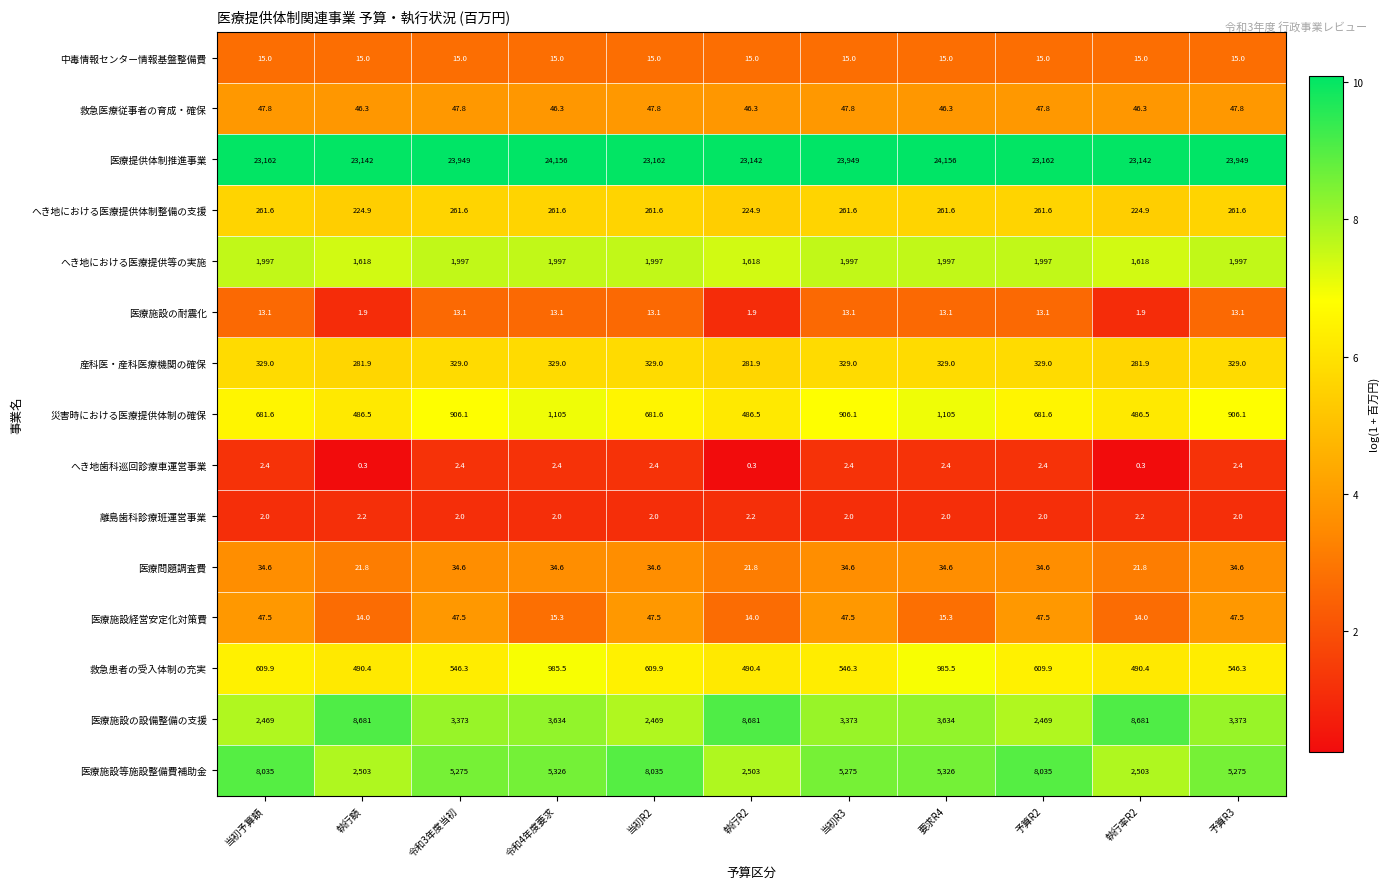

What is the approximate value of へき地における医療提供体制整備の支援 at 要求R4?

261.6